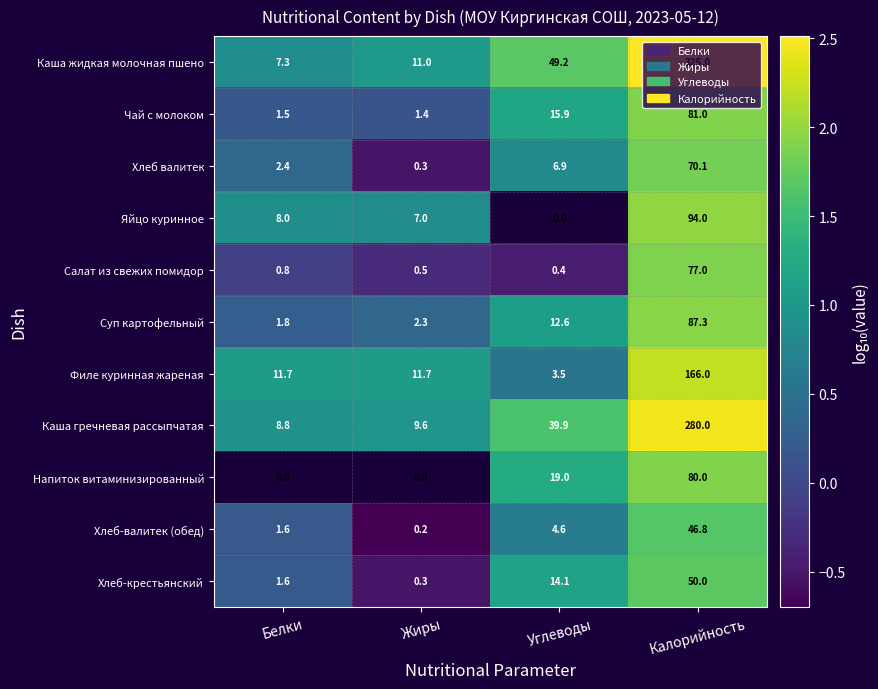

What is the difference between the Суп картофельный values at Жиры and Углеводы?

10.3